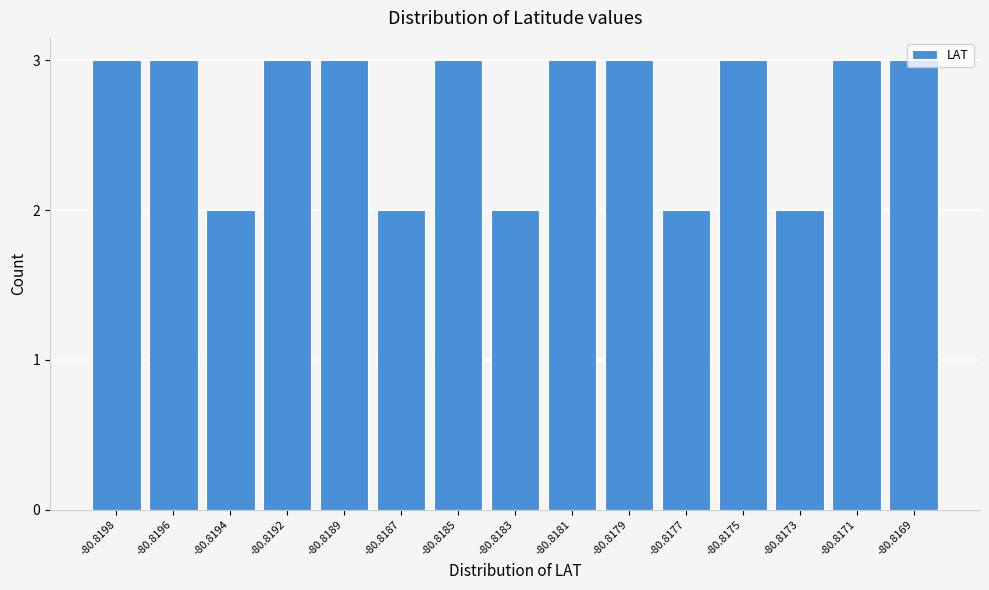

True or false: the data shows 3 at -80.8192.

True